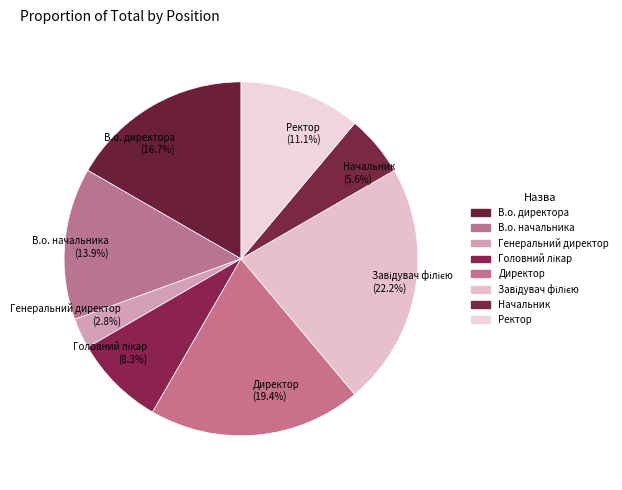

Is there a majority slice in this chart?

No